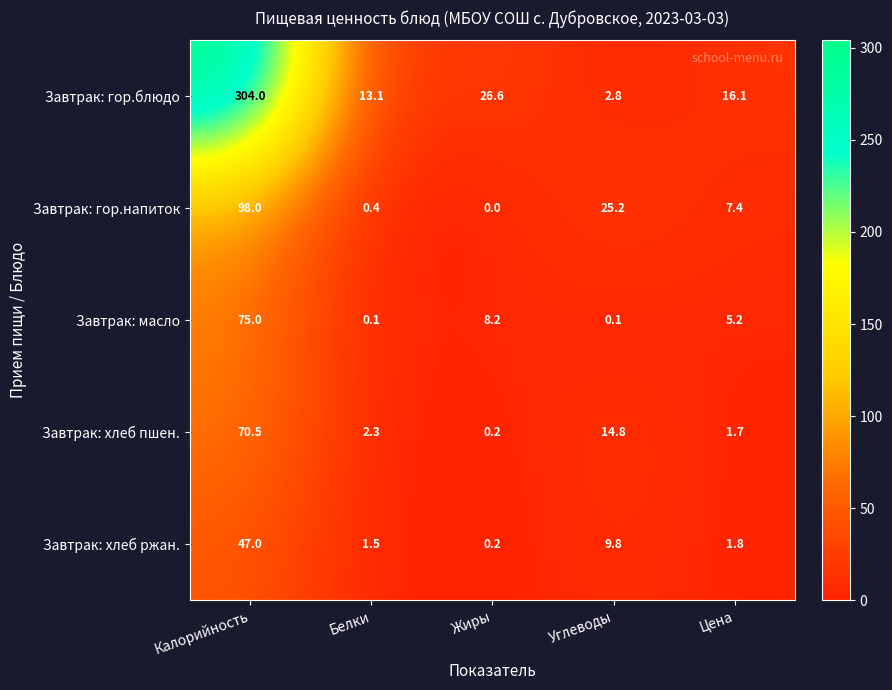

Reading left to right, what are all the values shown in this chart?

Завтрак: гор.блюдо: Калорийность=304.0	Белки=13.1	Жиры=26.6	Углеводы=2.8	Цена=16.1
Завтрак: гор.напиток: Калорийность=98.0	Белки=0.4	Жиры=0.0	Углеводы=25.2	Цена=7.4
Завтрак: масло: Калорийность=75.0	Белки=0.1	Жиры=8.2	Углеводы=0.1	Цена=5.2
Завтрак: хлеб пшен.: Калорийность=70.5	Белки=2.3	Жиры=0.2	Углеводы=14.8	Цена=1.7
Завтрак: хлеб ржан.: Калорийность=47.0	Белки=1.5	Жиры=0.2	Углеводы=9.8	Цена=1.8